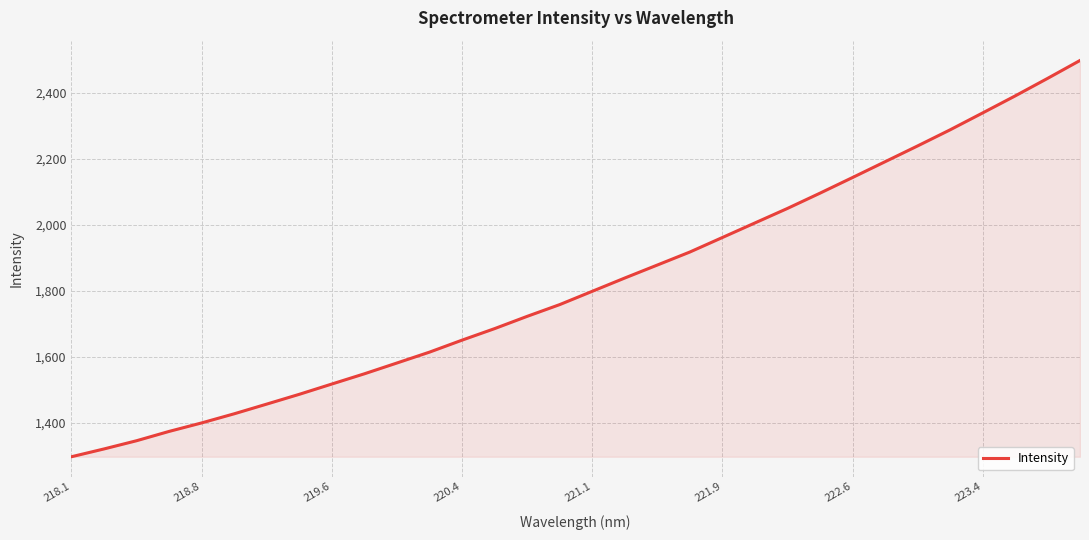

True or false: the data has more than 2 interior local peaks.

False